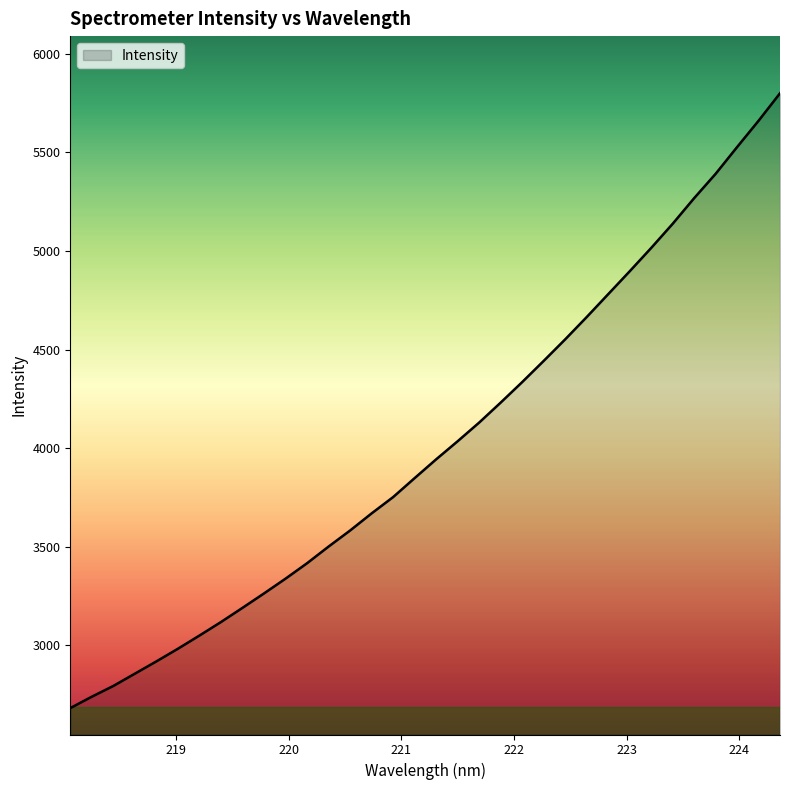

What is the smallest value displayed?

2680.5